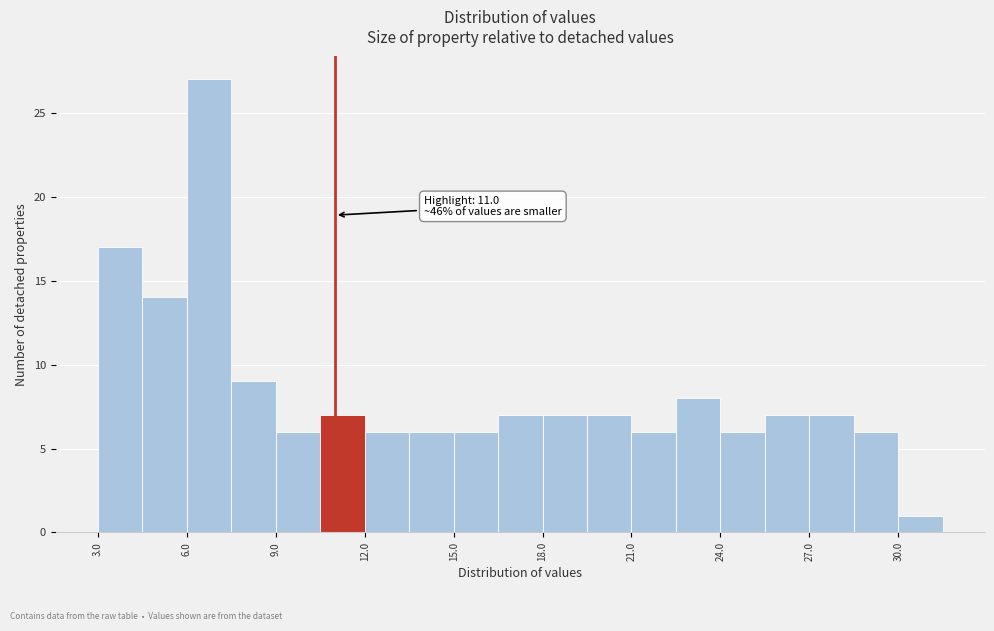

Around what value on the x-axis is the tallest bar? Give the approximate position of its centre, as read against the axis.

7.0